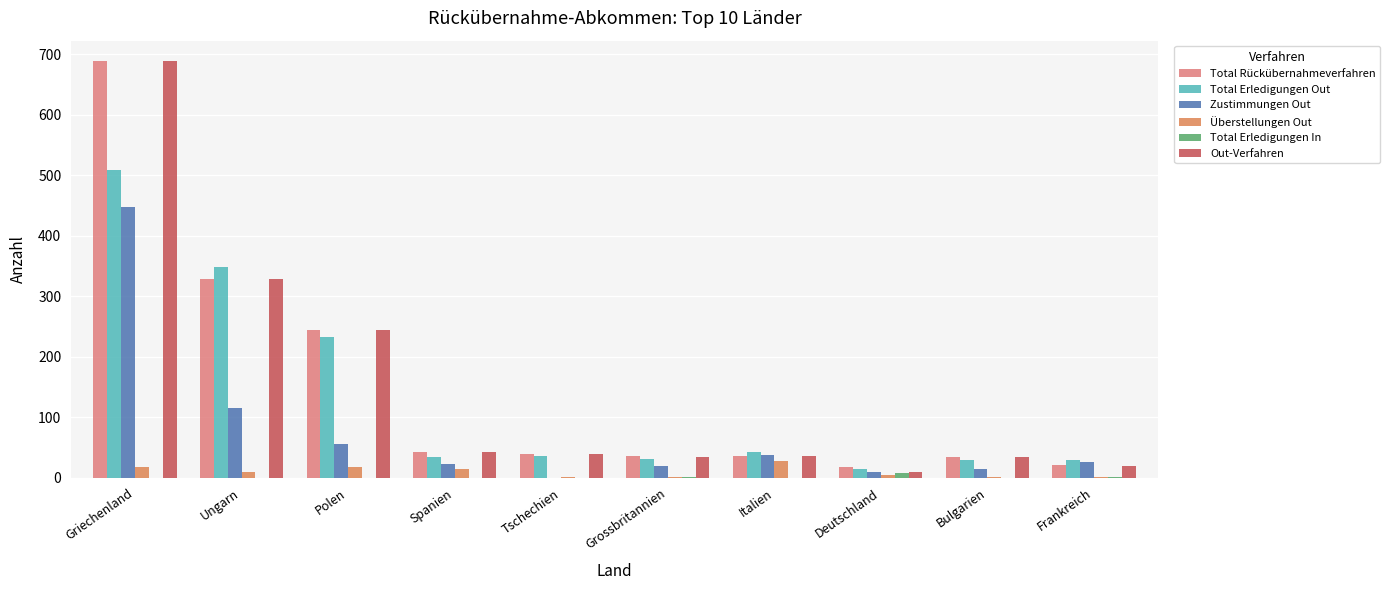

What is the sum of the Total Rückübernahmeverfahren values at Deutschland and Frankreich?

39